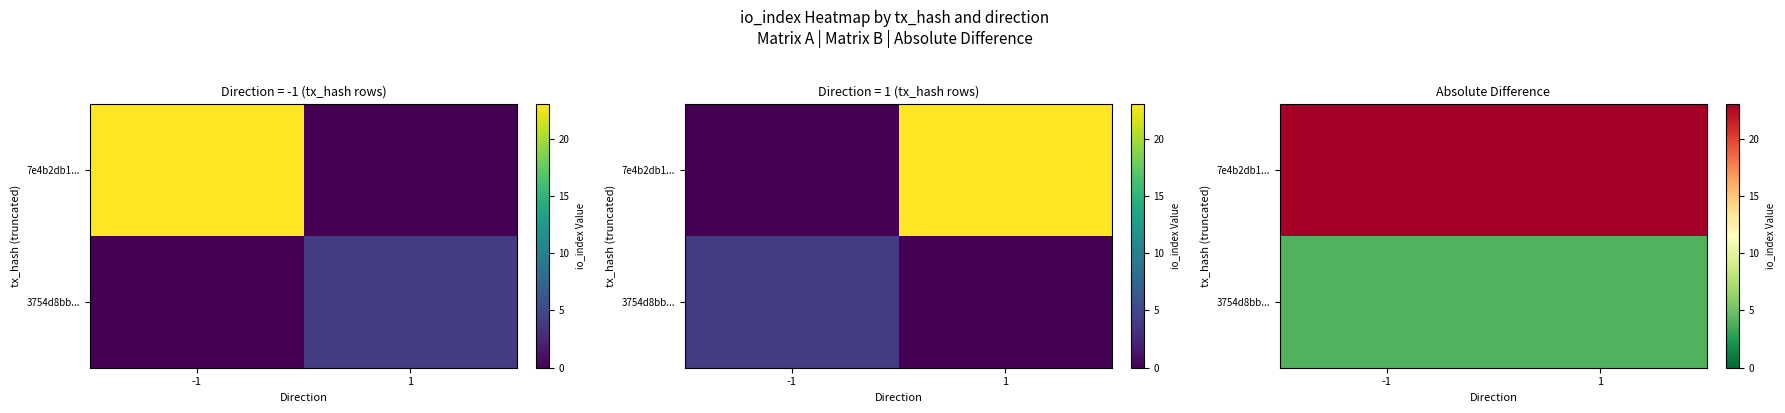

What is the sum of all 7e4b2db1... values?

46